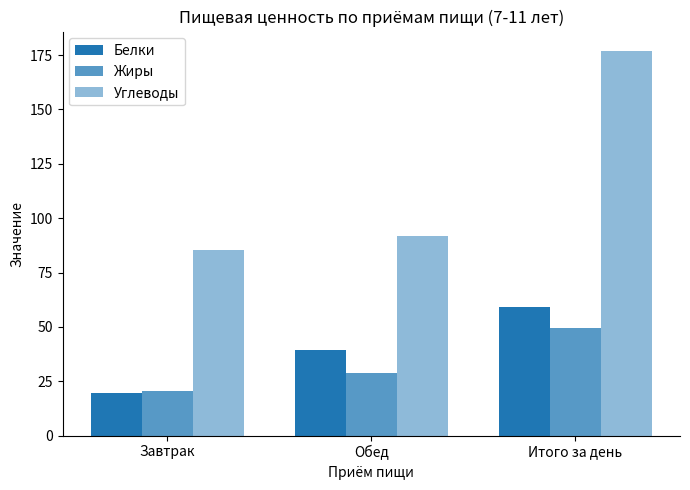

List the labels in order of Жиры value, largest first.

Итого за день, Обед, Завтрак